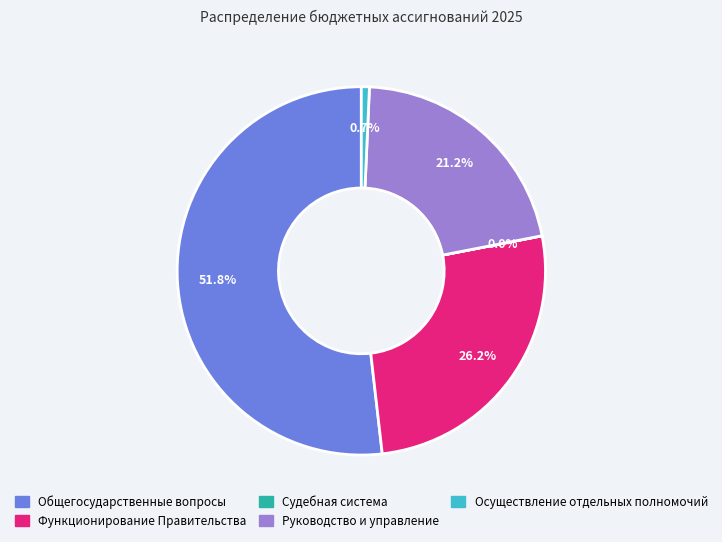

Approximately how many times larger is the value at Функционирование Правительства compared to Руководство и управление?

1.2